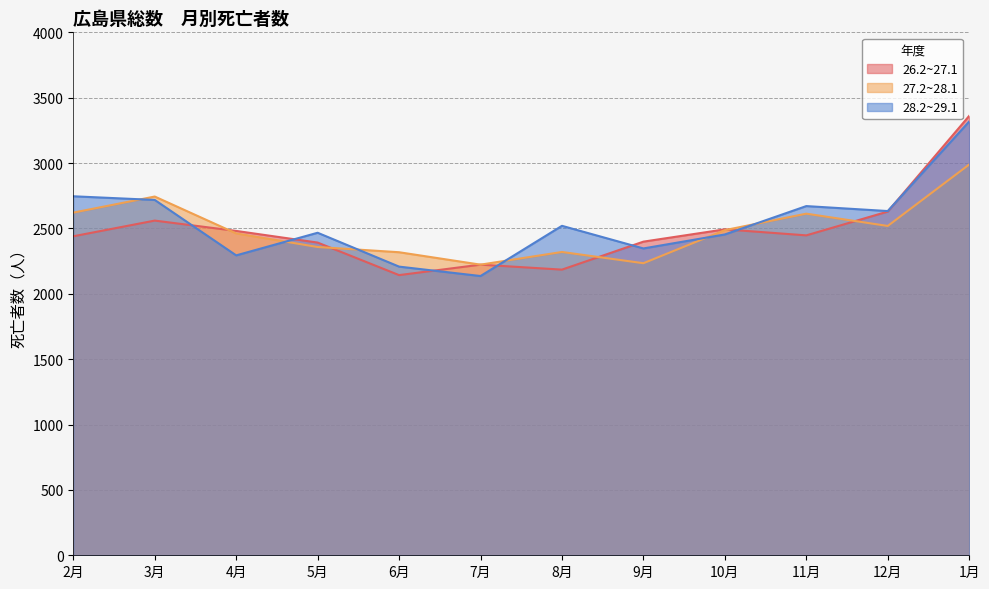

True or false: 26.2~27.1 and 28.2~29.1 cross at least once.

True